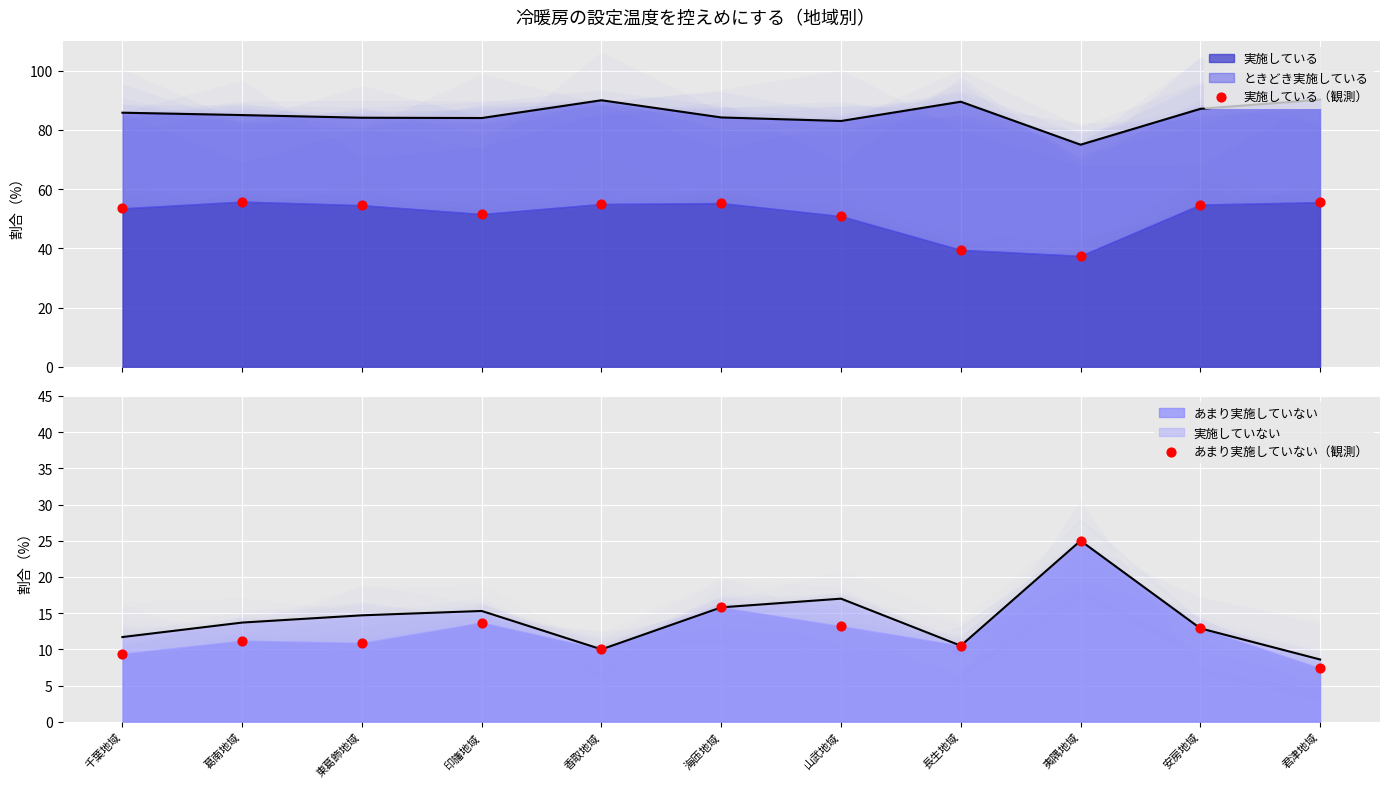

Which series has the largest total across all categories?

実施している（観測）